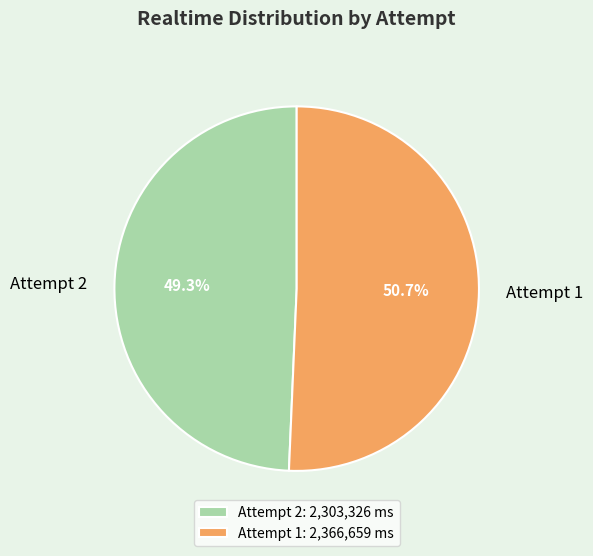

Rank the categories by value from highest to lowest.

Attempt 1, Attempt 2